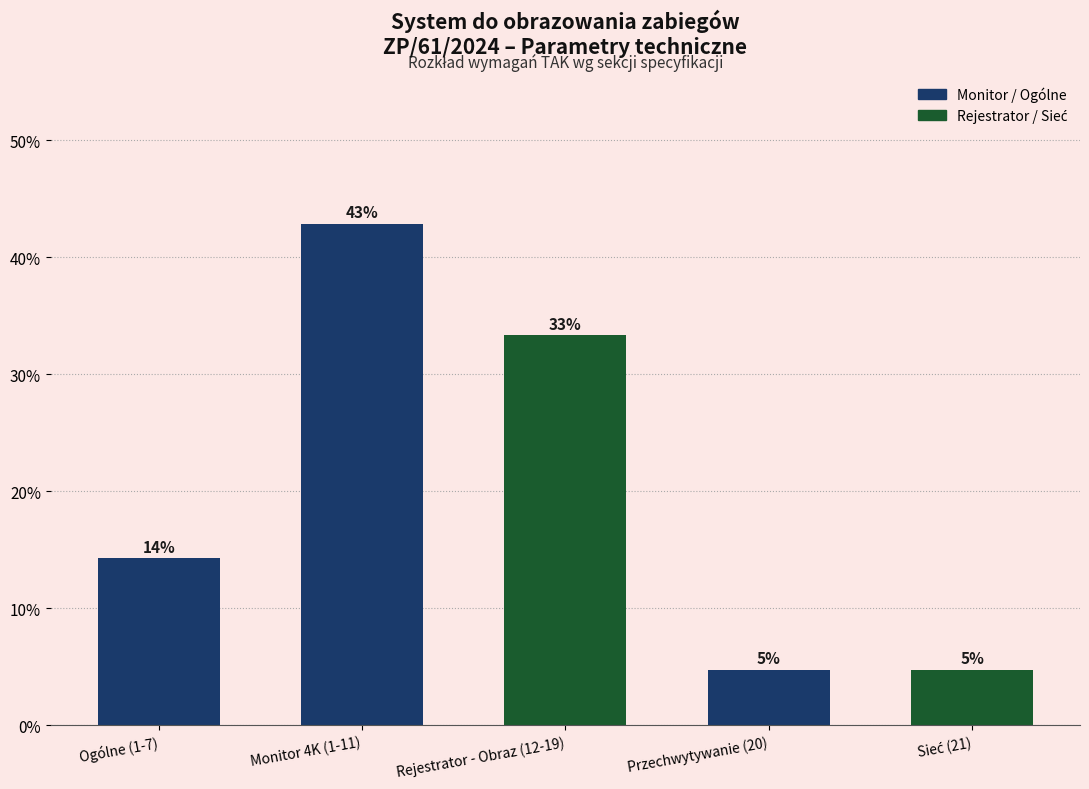

The chart shows a value of 0.0 at Sieć (21). True or false?

False